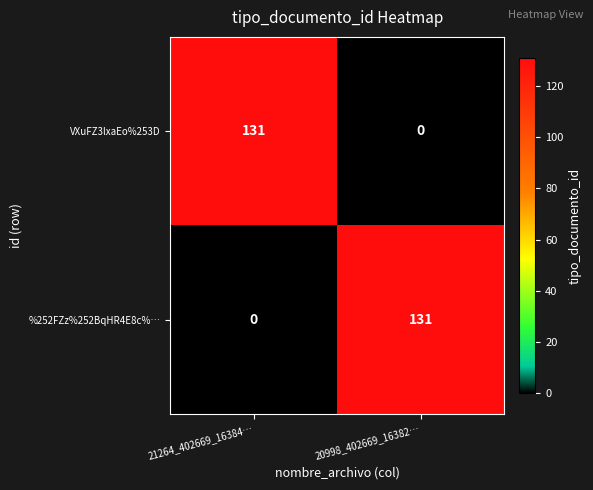

At which label is %252FZz%252BqHR4E8c%… closest to 65?

21264_402669_16384…